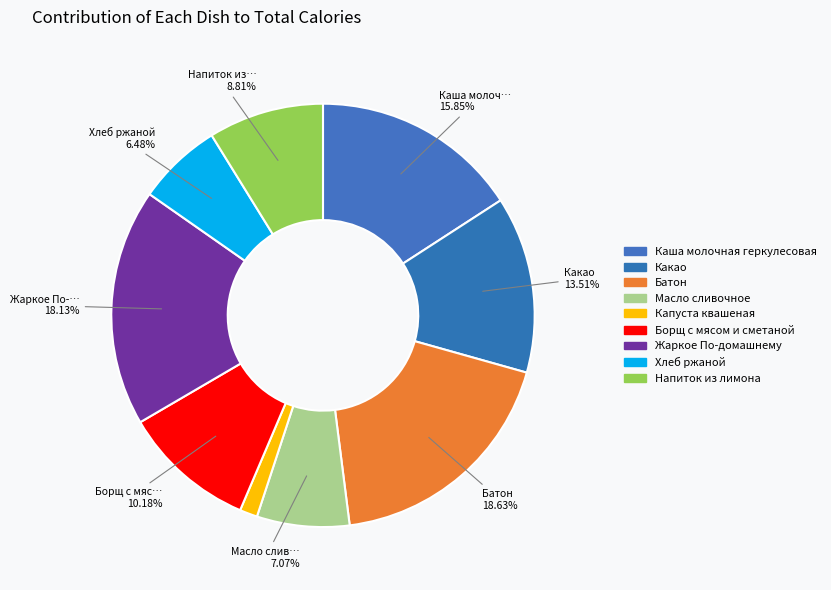

What percentage is NOT represented by Батон?

81.4%